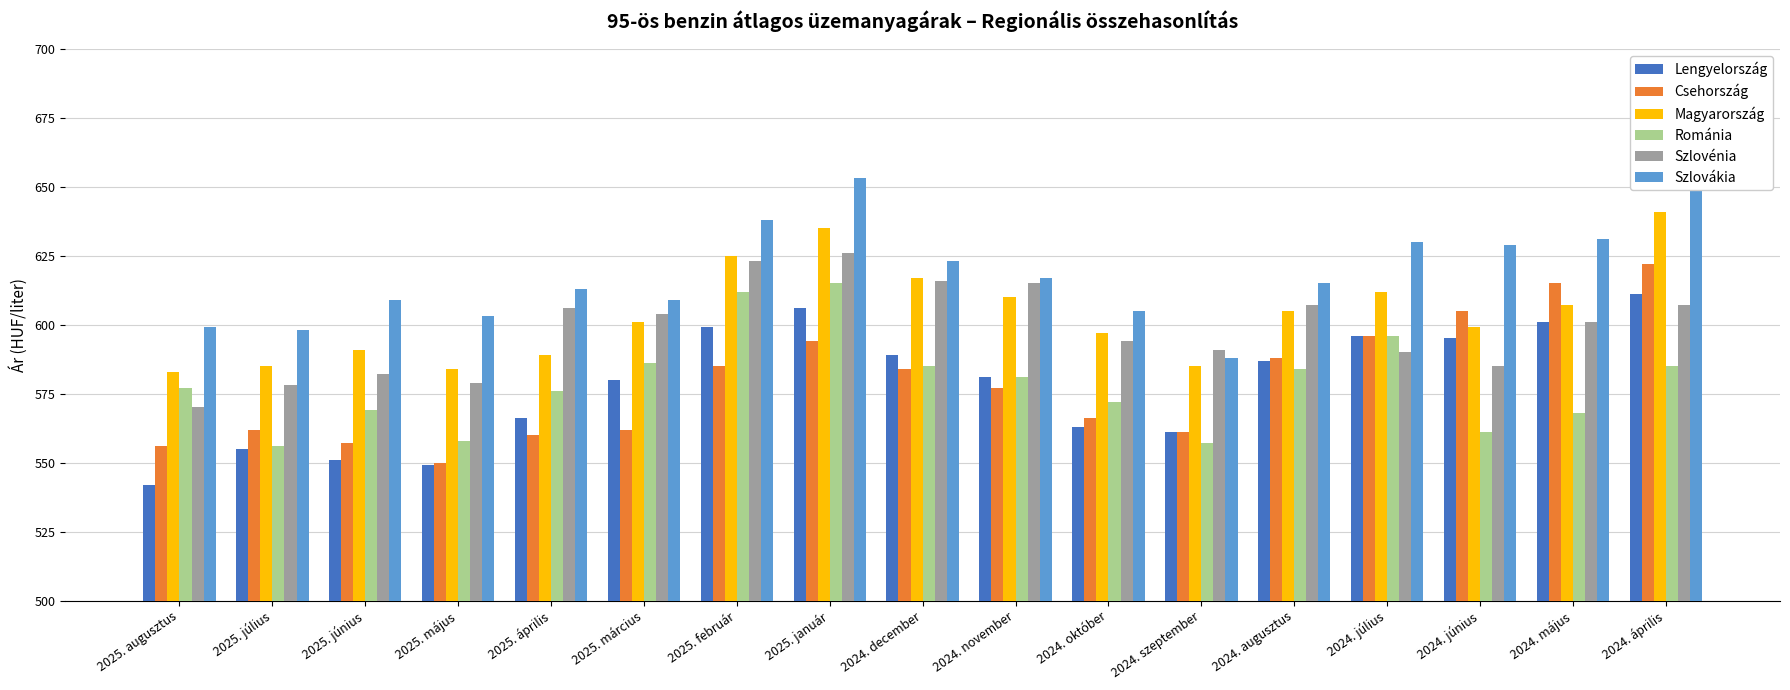

What is the spread (max minus min) of values at 2024. június?

68